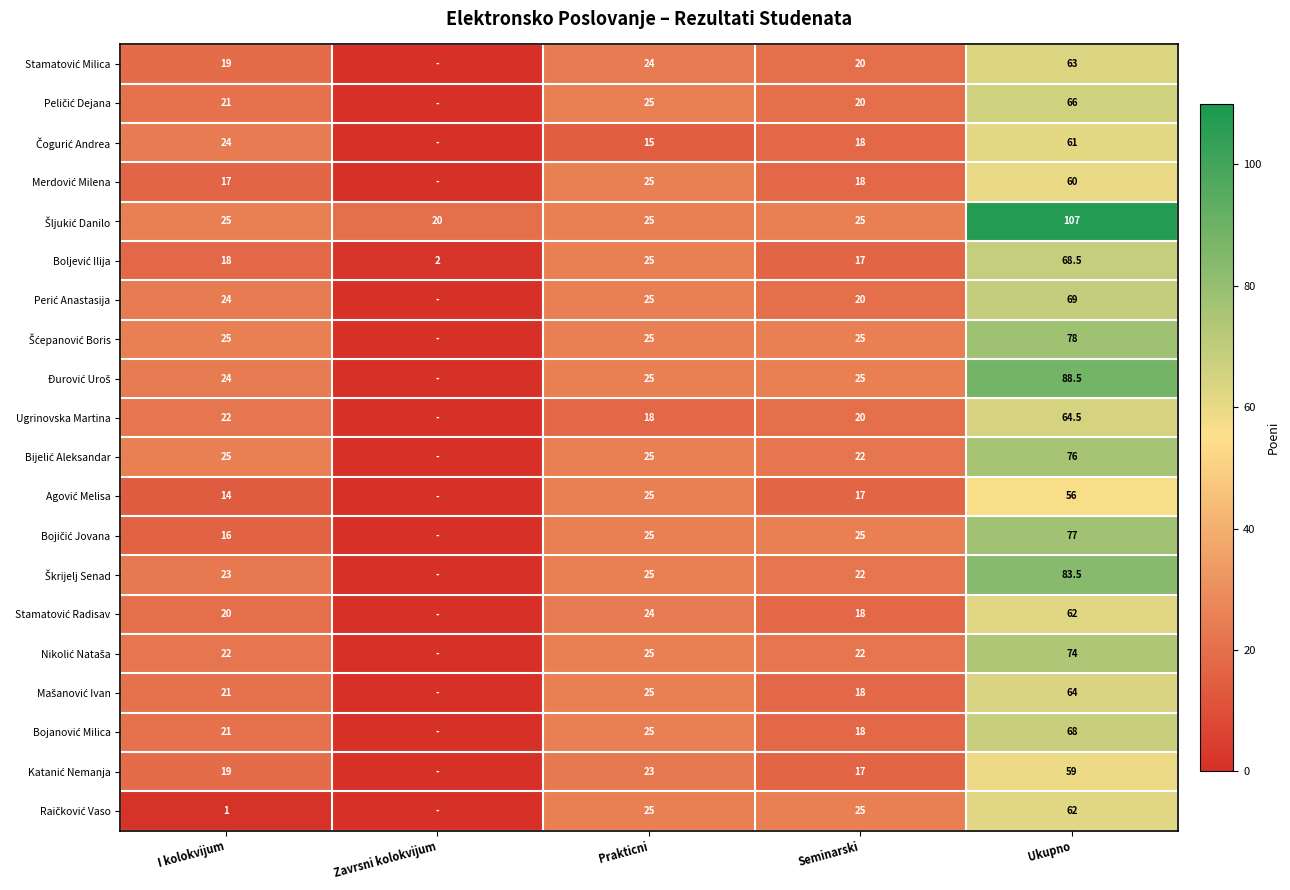

What is the difference between the highest and lowest values at I kolokvijum?

24.0